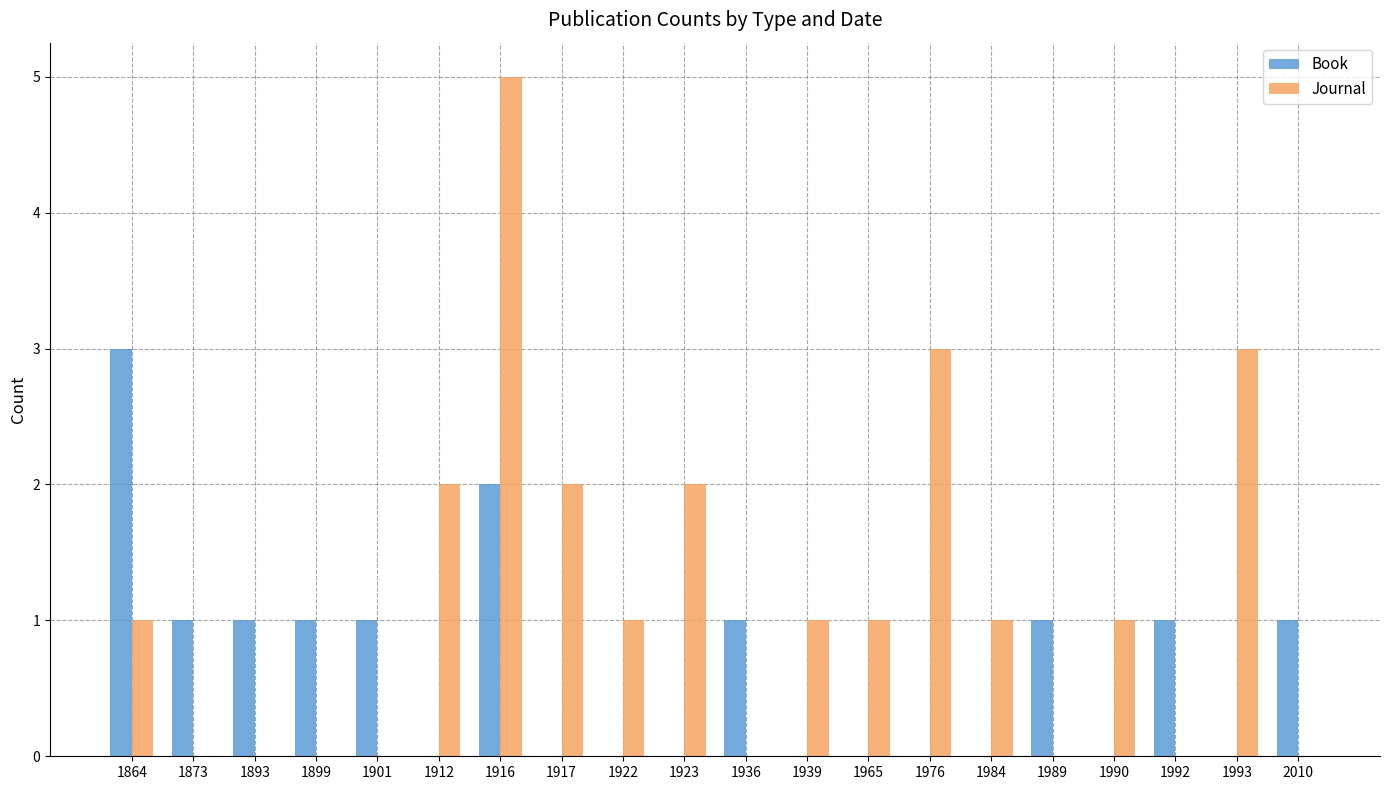

What is the sum of all Book values?

13